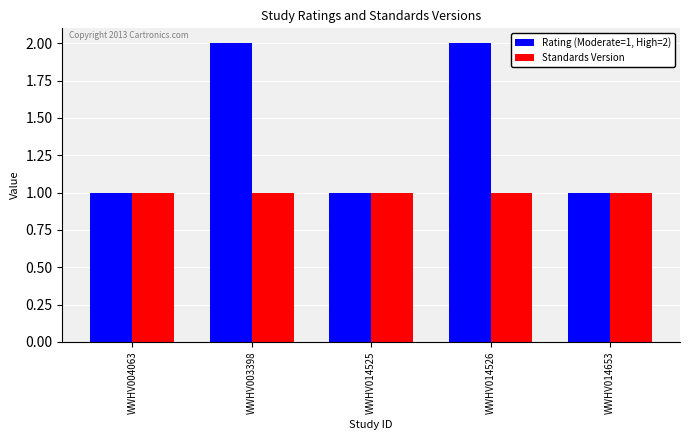

What is the minimum value for Rating (Moderate=1, High=2)?

1